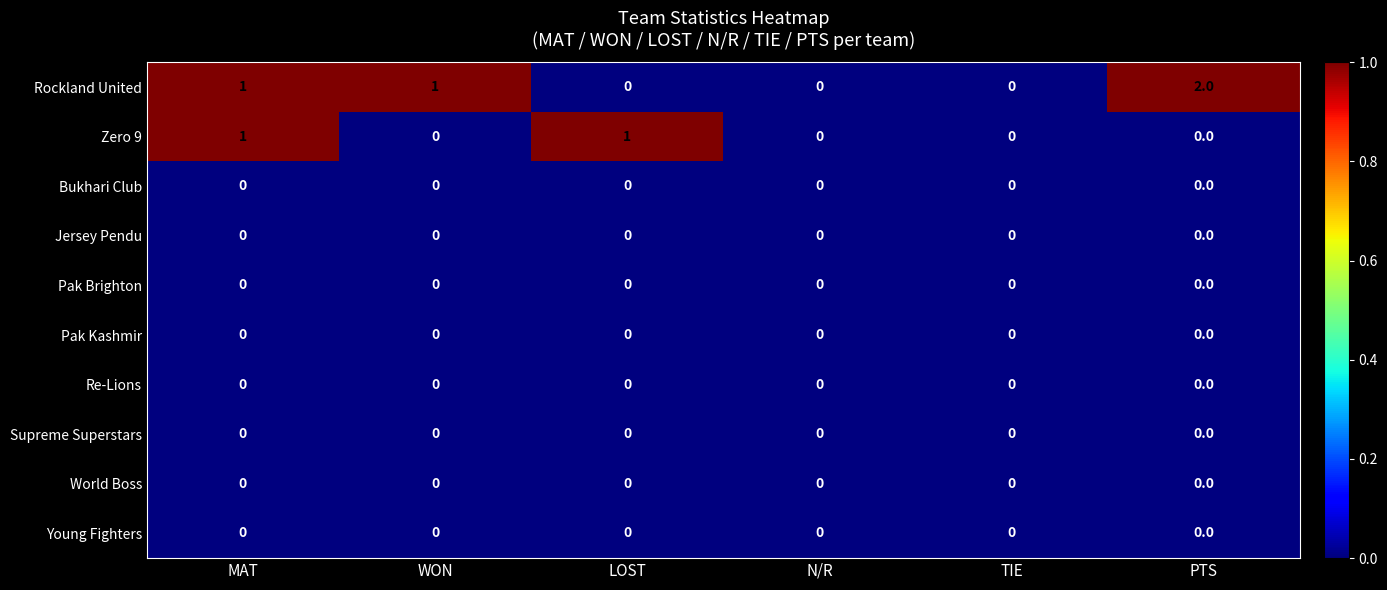

Which label corresponds to the largest value in the chart?

PTS